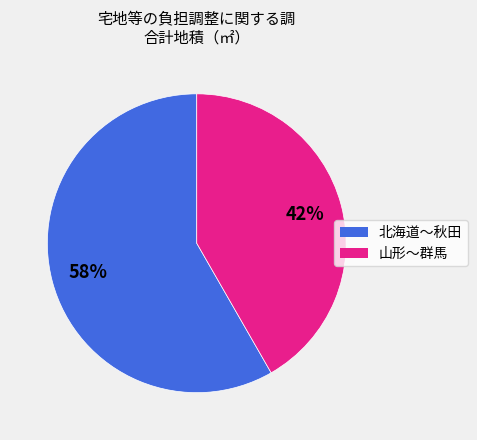

Is there any slice that represents more than half of the pie?

Yes